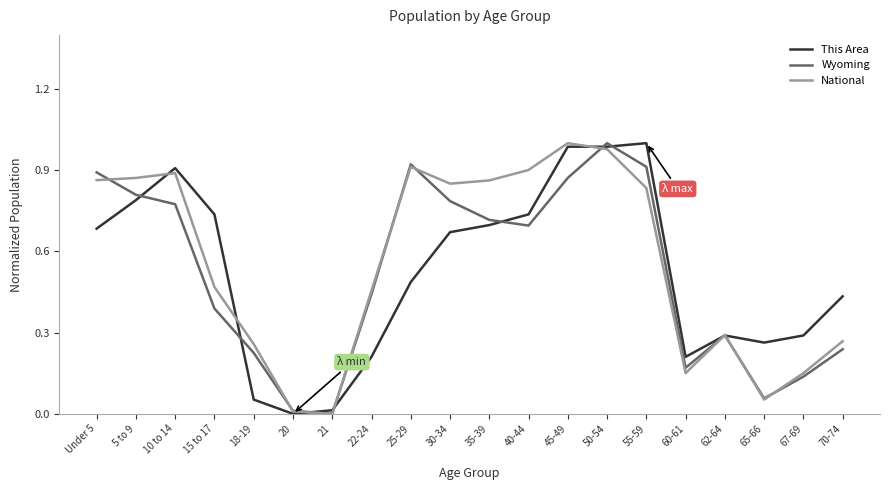

True or false: National has a value of 0.5 at 62-64.

False